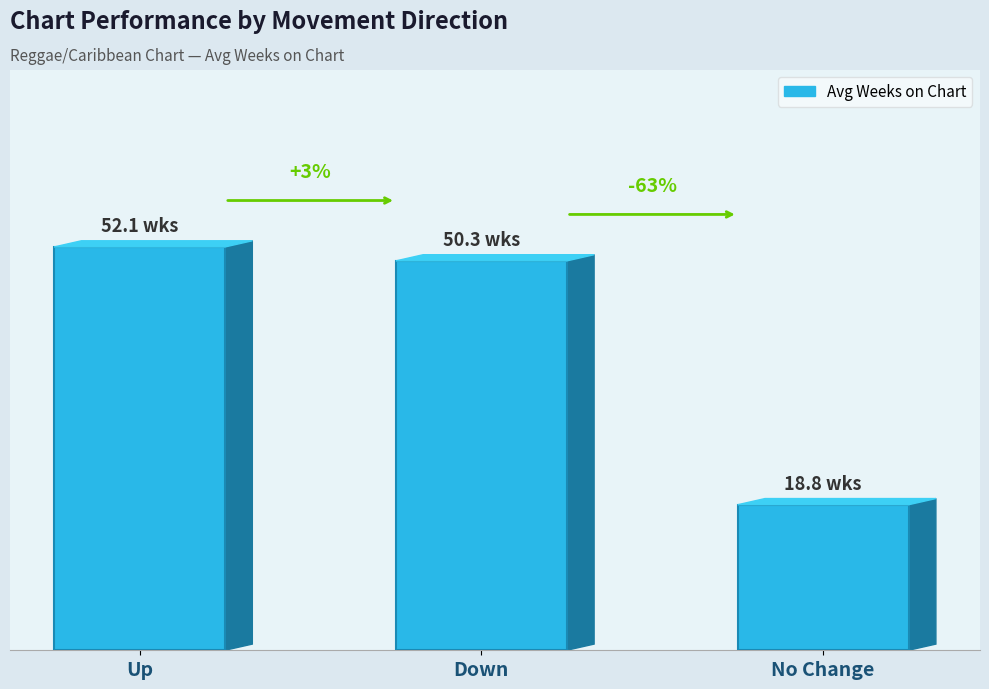

What is the average value?

40.4